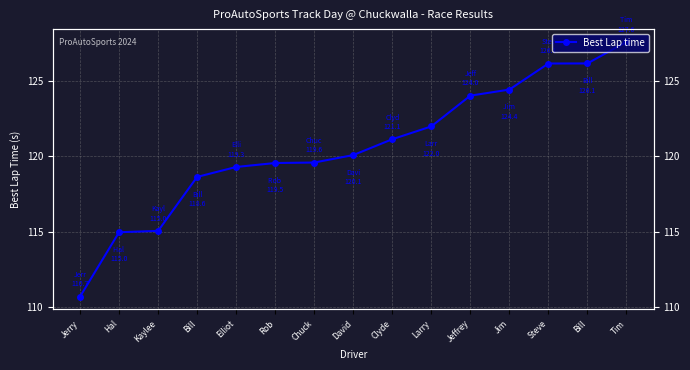

True or false: the data has more than 1 interior local peaks.

False